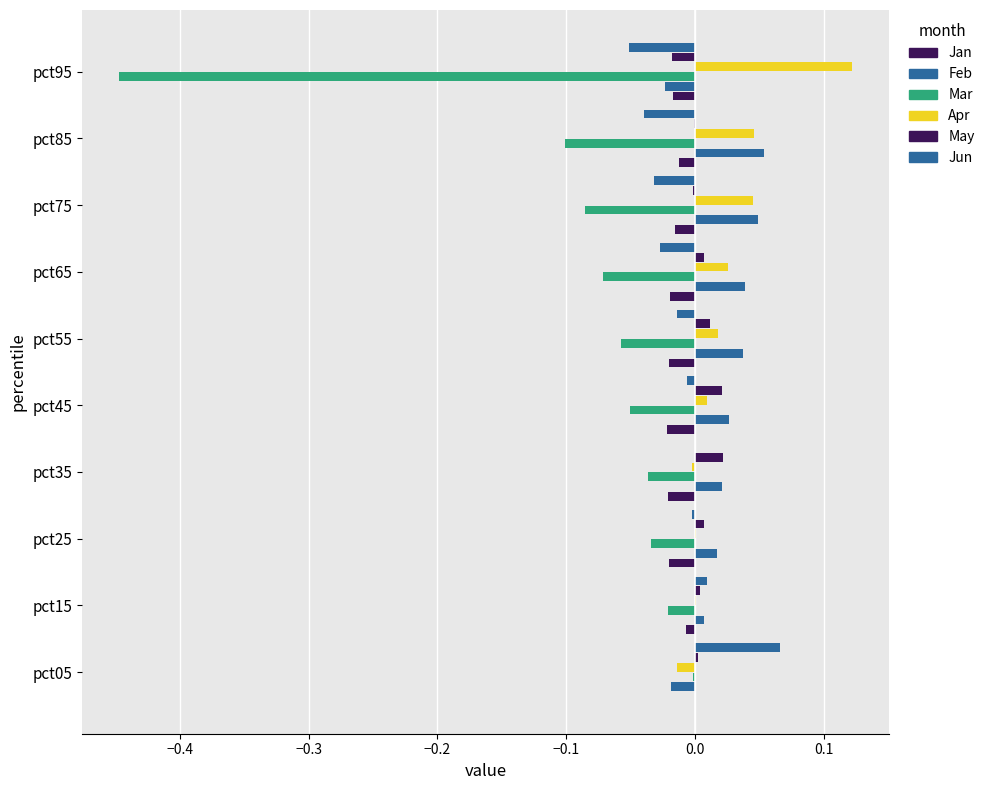

What is the difference between the second highest and minimum values in the Feb series?

0.1